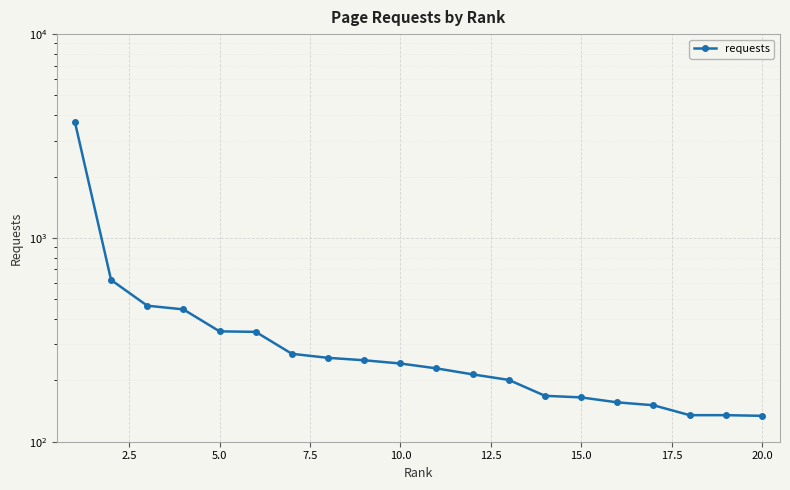

True or false: the data shows 187 at 20.0.

False